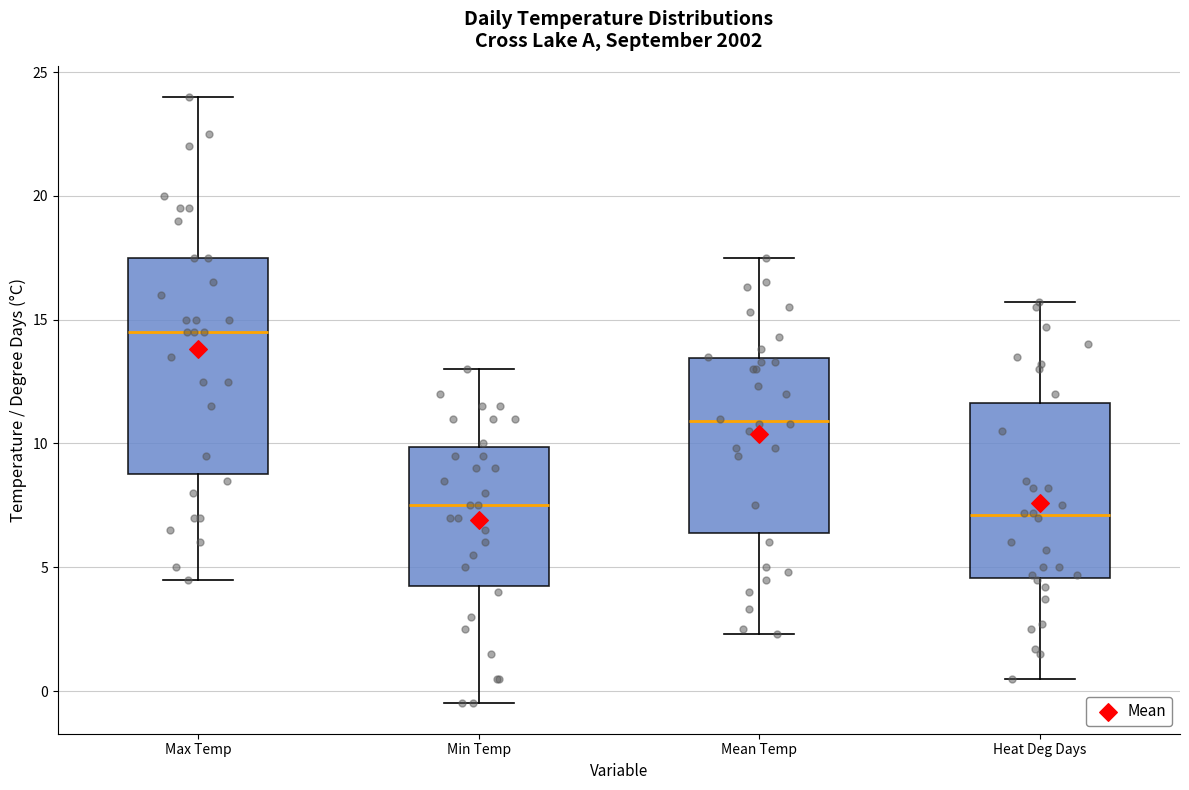

Comparing the boxes themselves (not the whiskers), which one is the tallest?

Max Temp